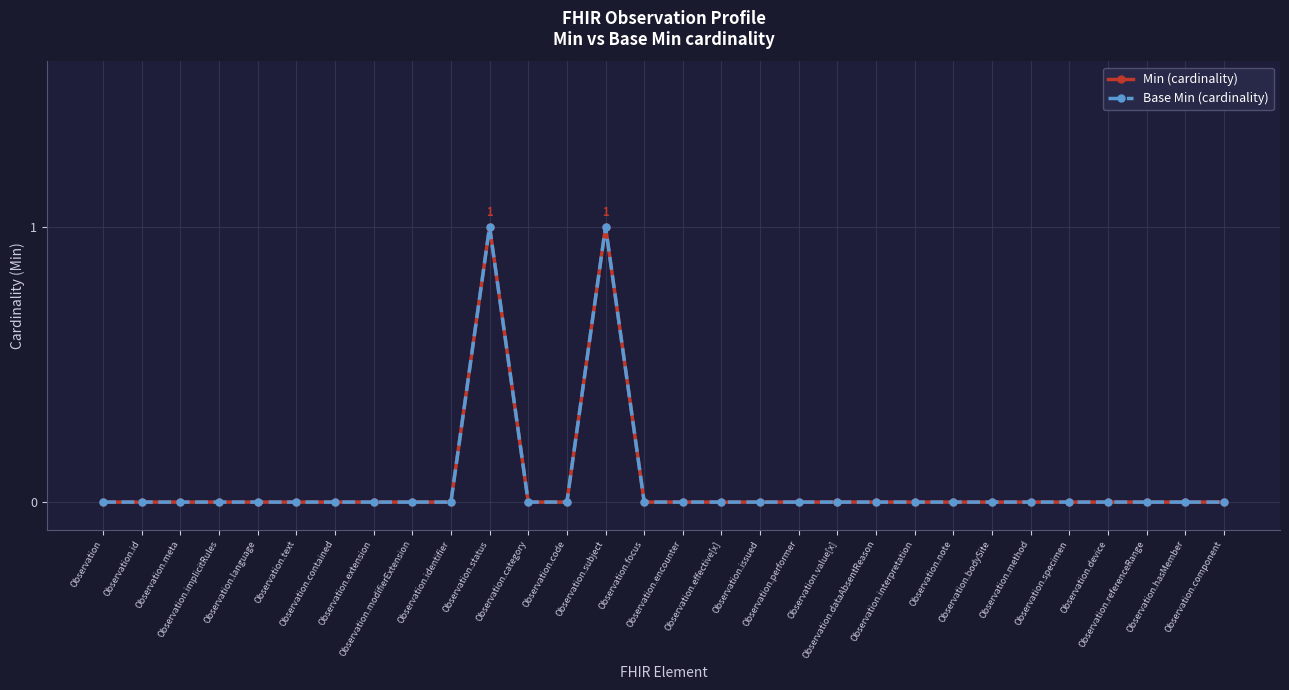

At which category is the sum across all series the highest?

Observation.status